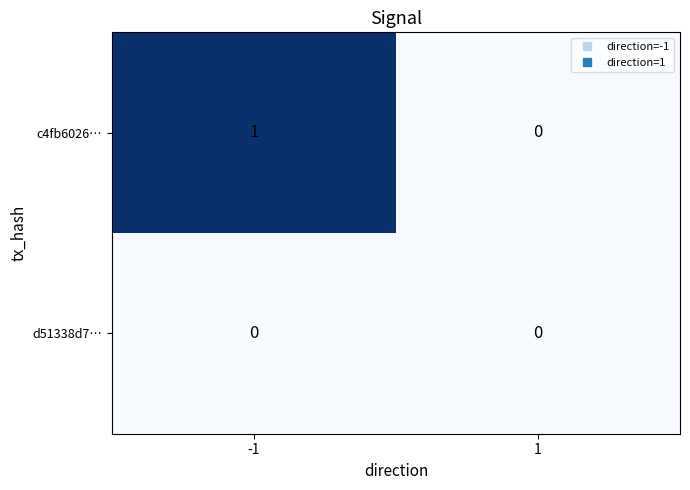

Reading left to right, transcribe all the data shown in this chart.

c4fb6026…: 1	0
d51338d7…: 0	0